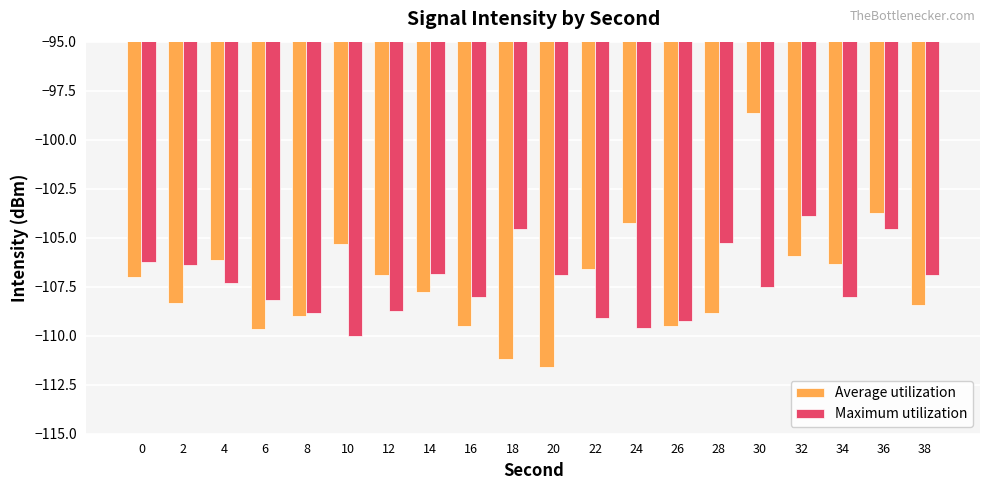

What is the average value of the Average utilization series?

-107.2